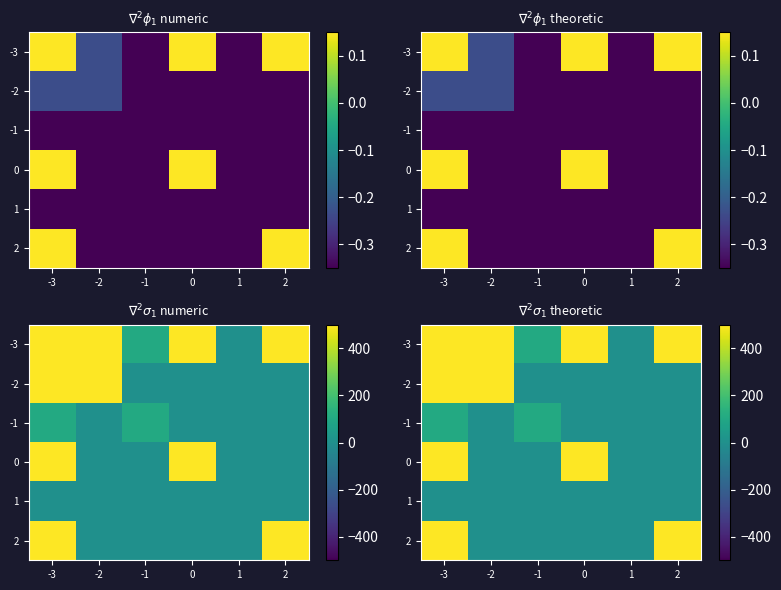

What is the spread (max minus min) of values at 0?

20653.8